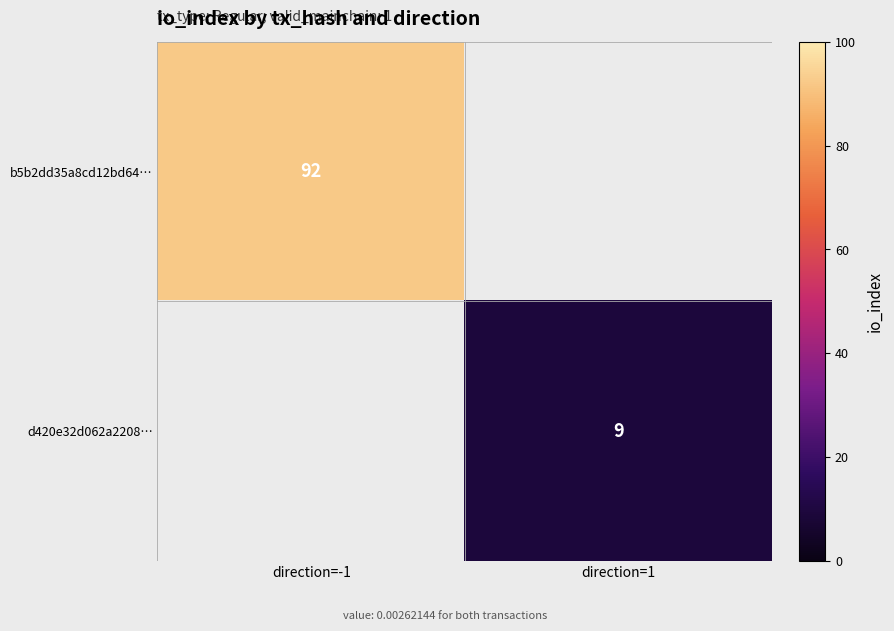

Is it true that d420e32d062a2208… equals 2.5 at direction=1?

False